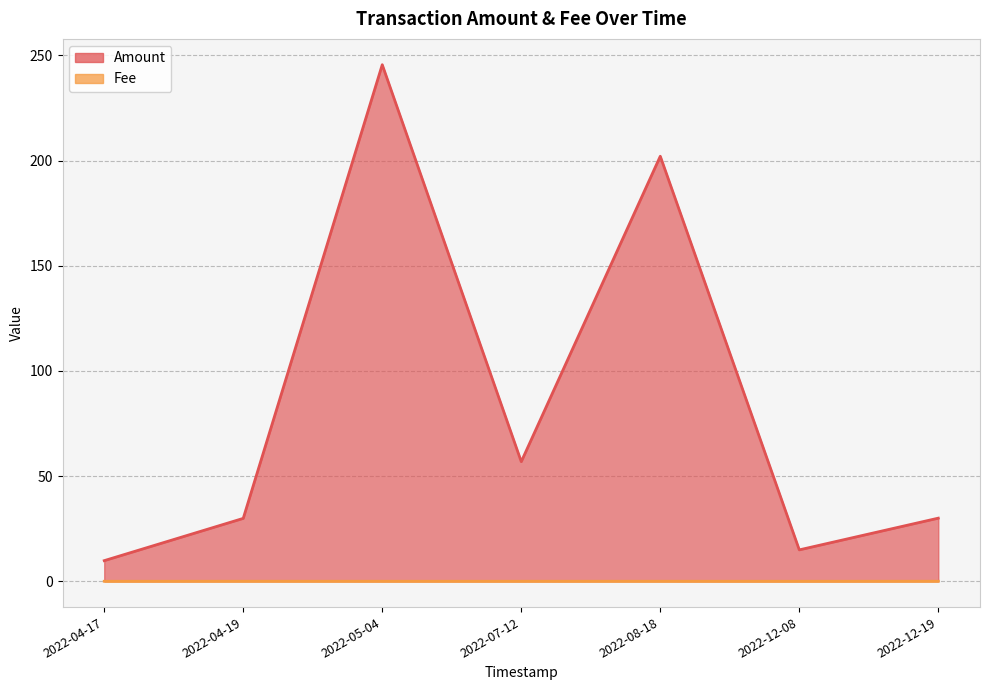

How many values in the Fee series exceed 0?

7